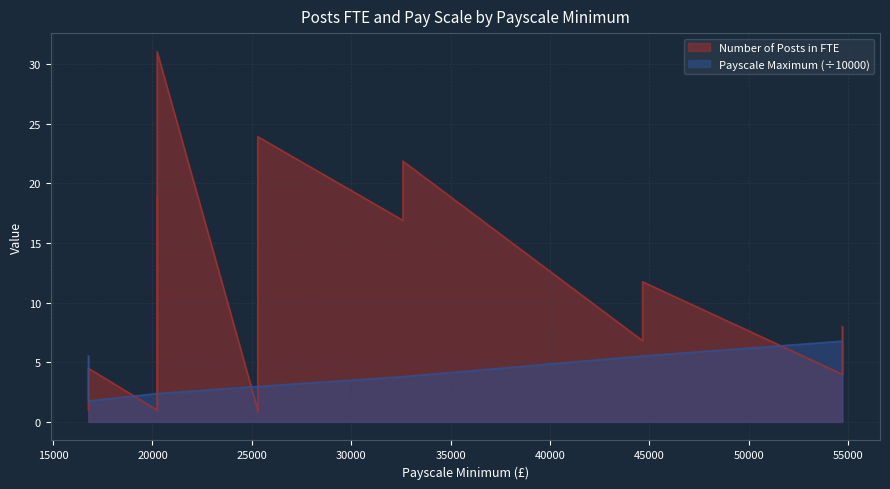

What is the label of the 7th point from the left?

20235